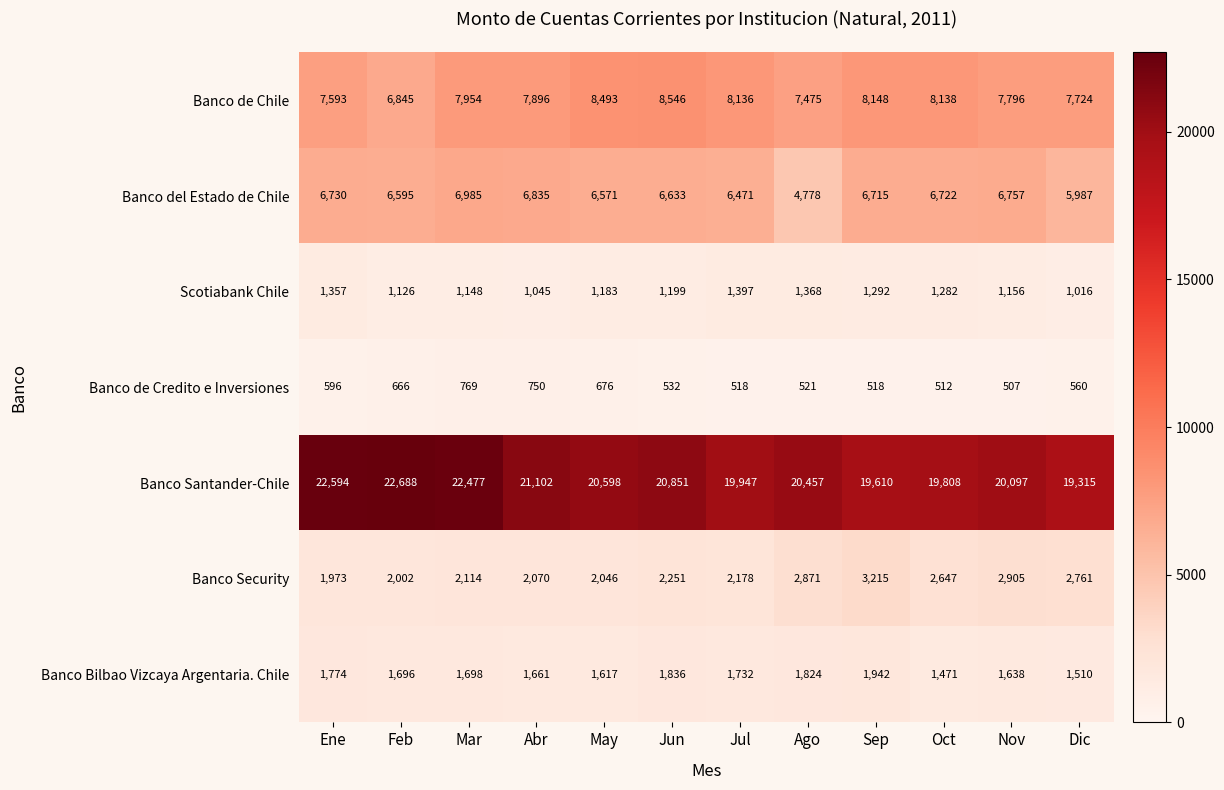

Rank the series by their maximum value, from highest to lowest.

Banco Santander-Chile, Banco de Chile, Banco del Estado de Chile, Banco Security, Banco Bilbao Vizcaya Argentaria. Chile, Scotiabank Chile, Banco de Credito e Inversiones